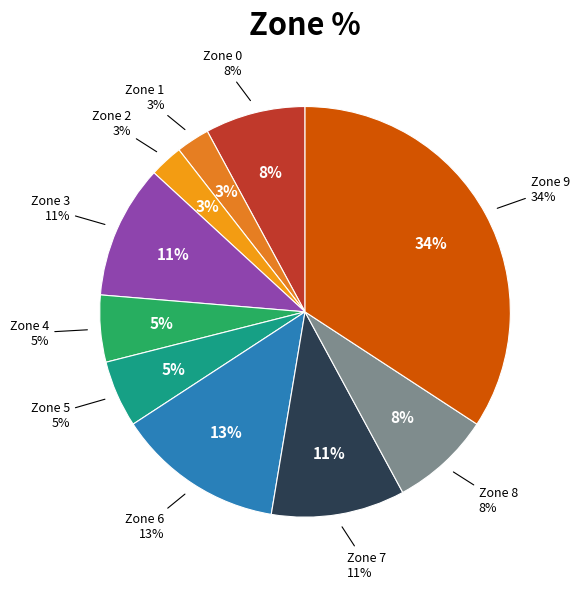

To the nearest percent, what is the combined percentage of Zone 5 and Zone 8?

13%